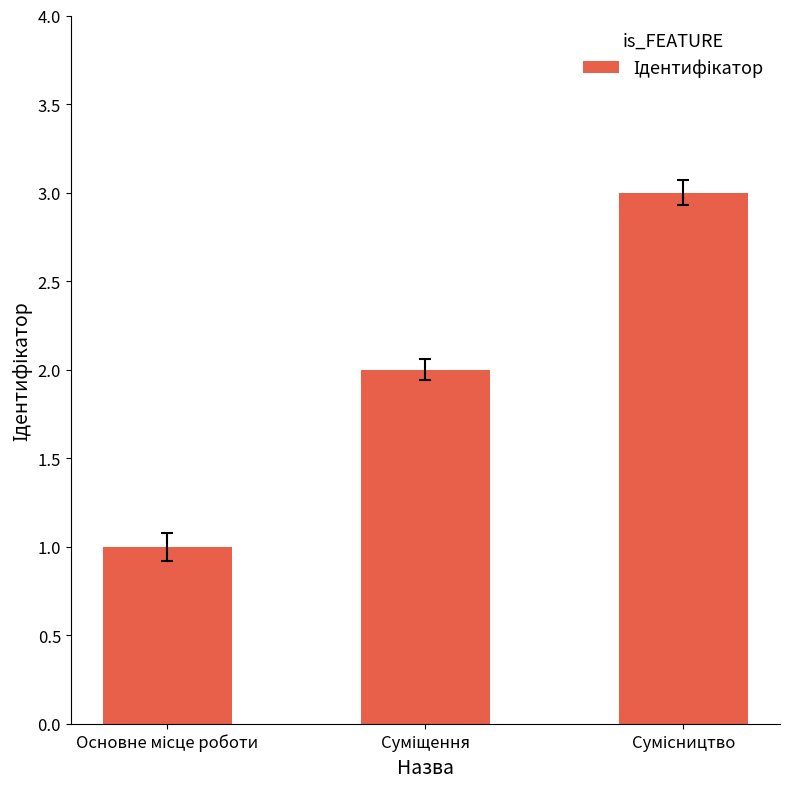

What is the maximum value shown in the chart?

3